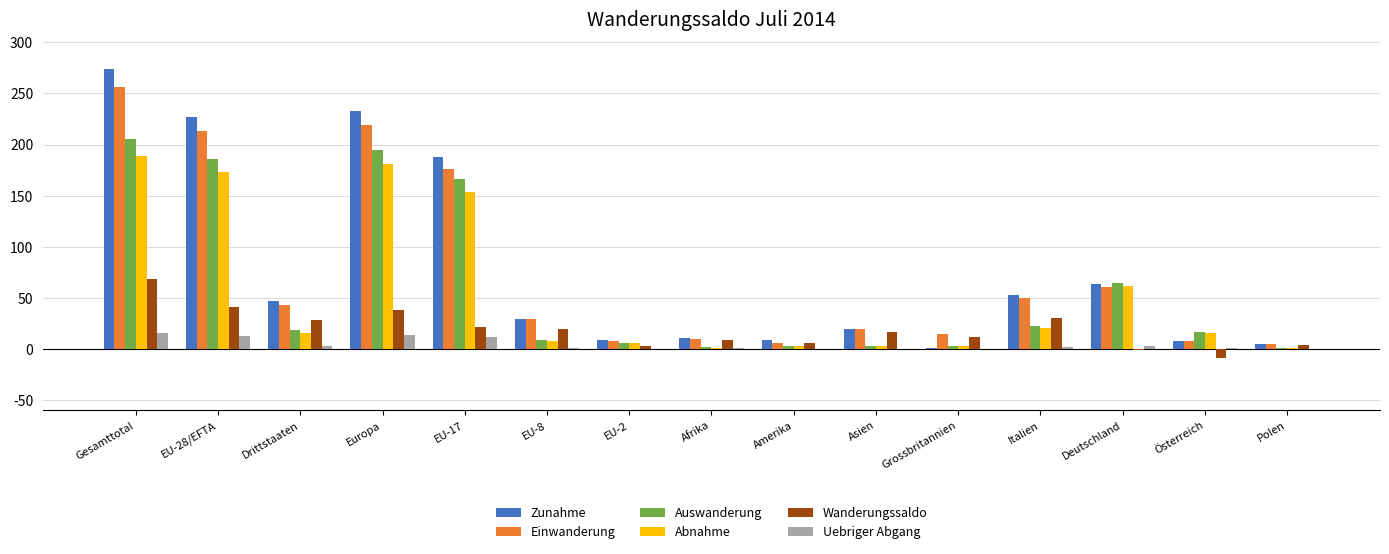

What is the maximum value for Zunahme?

274